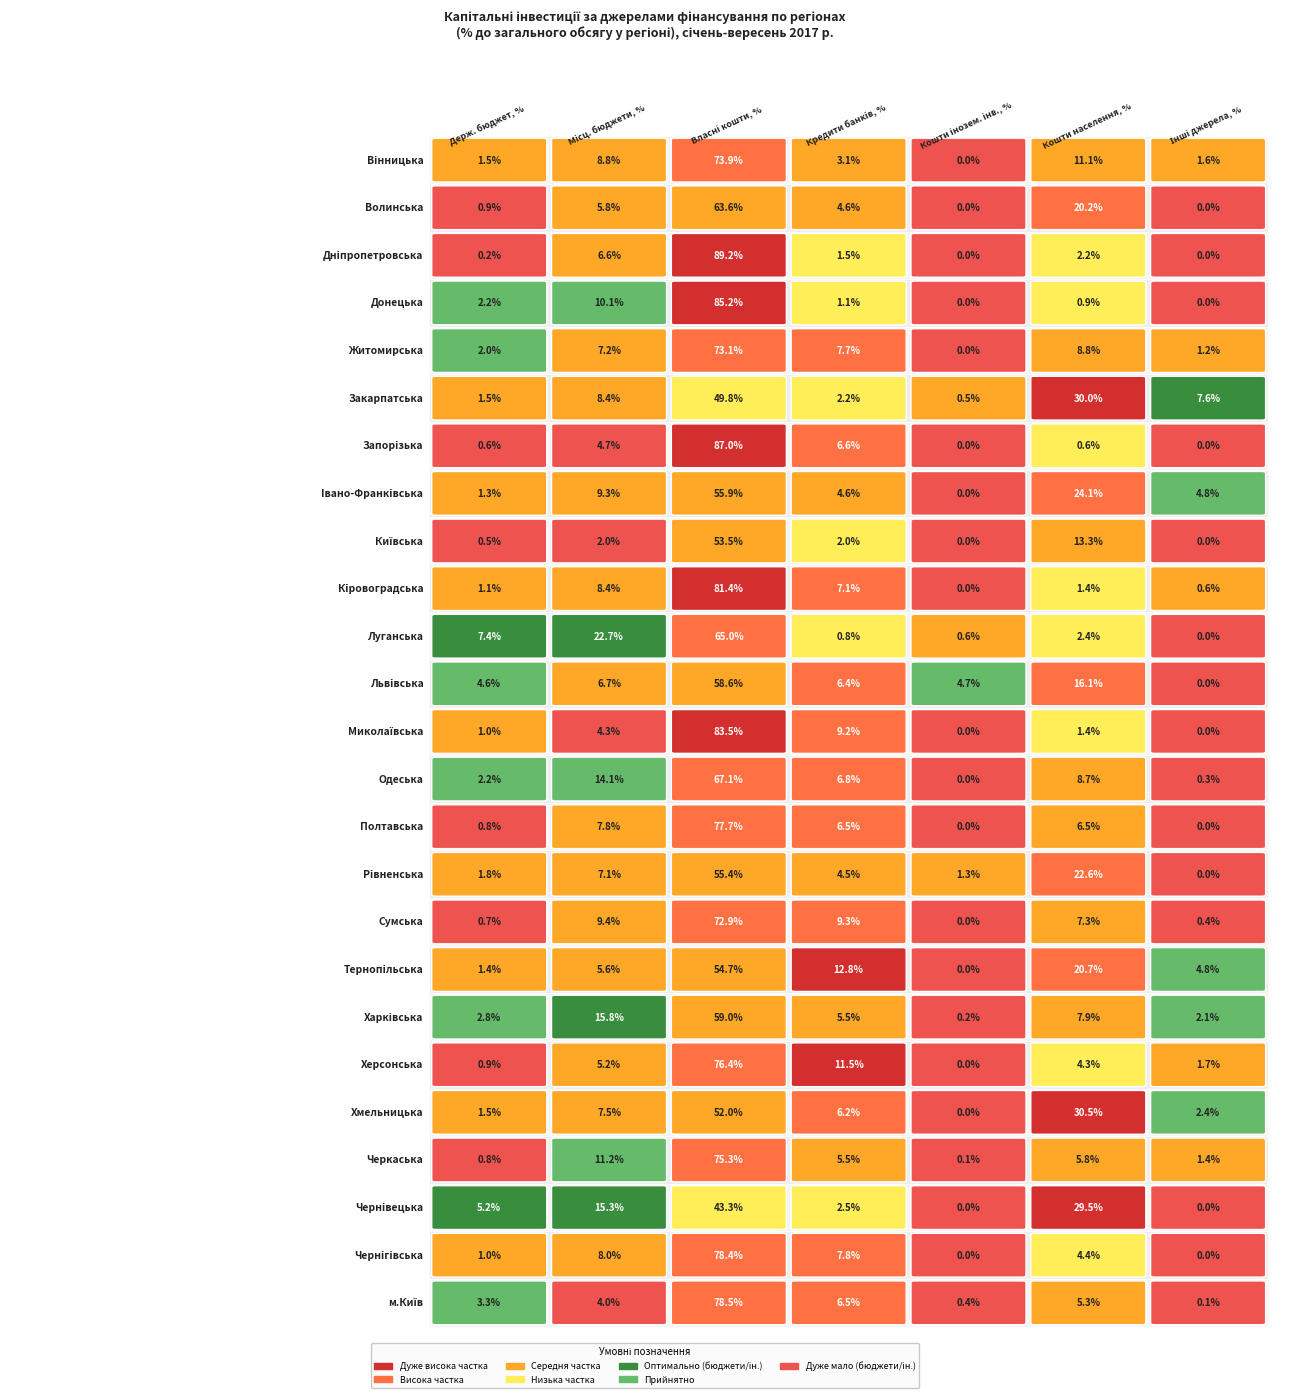

Reading right to left, list all the values displayed in this chart.

Вінницька: Запорізька=1.6	Закарпатська=11.1	Житомирська=0.0	Донецька=3.1	Дніпропетровська=73.9	Волинська=8.8	Вінницька=1.5
Волинська: Запорізька=0.0	Закарпатська=20.2	Житомирська=0.0	Донецька=4.6	Дніпропетровська=63.6	Волинська=5.8	Вінницька=0.9
Дніпропетровська: Запорізька=0.0	Закарпатська=2.2	Житомирська=0.0	Донецька=1.5	Дніпропетровська=89.2	Волинська=6.6	Вінницька=0.2
Донецька: Запорізька=0.0	Закарпатська=0.9	Житомирська=0.0	Донецька=1.1	Дніпропетровська=85.2	Волинська=10.1	Вінницька=2.2
Житомирська: Запорізька=1.2	Закарпатська=8.8	Житомирська=0.0	Донецька=7.7	Дніпропетровська=73.1	Волинська=7.2	Вінницька=2.0
Закарпатська: Запорізька=7.6	Закарпатська=30.0	Житомирська=0.5	Донецька=2.2	Дніпропетровська=49.8	Волинська=8.4	Вінницька=1.5
Запорізька: Запорізька=0.0	Закарпатська=0.6	Житомирська=0.0	Донецька=6.6	Дніпропетровська=87.0	Волинська=4.7	Вінницька=0.6
Iвано-Франківська: Запорізька=4.8	Закарпатська=24.1	Житомирська=0.0	Донецька=4.6	Дніпропетровська=55.9	Волинська=9.3	Вінницька=1.3
Київська: Запорізька=0.0	Закарпатська=13.3	Житомирська=0.0	Донецька=2.0	Дніпропетровська=53.5	Волинська=2.0	Вінницька=0.5
Кіровоградська: Запорізька=0.6	Закарпатська=1.4	Житомирська=0.0	Донецька=7.1	Дніпропетровська=81.4	Волинська=8.4	Вінницька=1.1
Луганська: Запорізька=0.0	Закарпатська=2.4	Житомирська=0.6	Донецька=0.8	Дніпропетровська=65.0	Волинська=22.7	Вінницька=7.4
Львівська: Запорізька=0.0	Закарпатська=16.1	Житомирська=4.7	Донецька=6.4	Дніпропетровська=58.6	Волинська=6.7	Вінницька=4.6
Миколаївська: Запорізька=0.0	Закарпатська=1.4	Житомирська=0.0	Донецька=9.2	Дніпропетровська=83.5	Волинська=4.3	Вінницька=1.0
Одеська: Запорізька=0.3	Закарпатська=8.7	Житомирська=0.0	Донецька=6.8	Дніпропетровська=67.1	Волинська=14.1	Вінницька=2.2
Полтавська: Запорізька=0.0	Закарпатська=6.5	Житомирська=0.0	Донецька=6.5	Дніпропетровська=77.7	Волинська=7.8	Вінницька=0.8
Рівненська: Запорізька=0.0	Закарпатська=22.6	Житомирська=1.3	Донецька=4.5	Дніпропетровська=55.4	Волинська=7.1	Вінницька=1.8
Сумська: Запорізька=0.4	Закарпатська=7.3	Житомирська=0.0	Донецька=9.3	Дніпропетровська=72.9	Волинська=9.4	Вінницька=0.7
Тернопільська: Запорізька=4.8	Закарпатська=20.7	Житомирська=0.0	Донецька=12.8	Дніпропетровська=54.7	Волинська=5.6	Вінницька=1.4
Харківська: Запорізька=2.1	Закарпатська=7.9	Житомирська=0.2	Донецька=5.5	Дніпропетровська=59.0	Волинська=15.8	Вінницька=2.8
Херсонська: Запорізька=1.7	Закарпатська=4.3	Житомирська=0.0	Донецька=11.5	Дніпропетровська=76.4	Волинська=5.2	Вінницька=0.9
Хмельницька: Запорізька=2.4	Закарпатська=30.5	Житомирська=0.0	Донецька=6.2	Дніпропетровська=52.0	Волинська=7.5	Вінницька=1.5
Черкаська: Запорізька=1.4	Закарпатська=5.8	Житомирська=0.1	Донецька=5.5	Дніпропетровська=75.3	Волинська=11.2	Вінницька=0.8
Чернівецька: Запорізька=0.0	Закарпатська=29.5	Житомирська=0.0	Донецька=2.5	Дніпропетровська=43.3	Волинська=15.3	Вінницька=5.2
Чернігівська: Запорізька=0.0	Закарпатська=4.4	Житомирська=0.0	Донецька=7.8	Дніпропетровська=78.4	Волинська=8.0	Вінницька=1.0
м.Київ: Запорізька=0.1	Закарпатська=5.3	Житомирська=0.4	Донецька=6.5	Дніпропетровська=78.5	Волинська=4.0	Вінницька=3.3